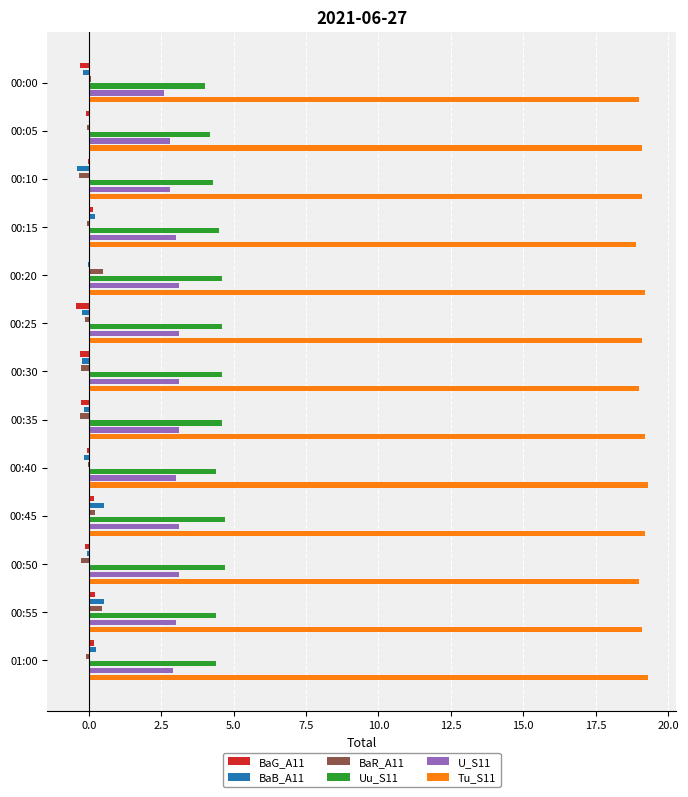

What is the highest value of the BaB_A11 series?

0.5